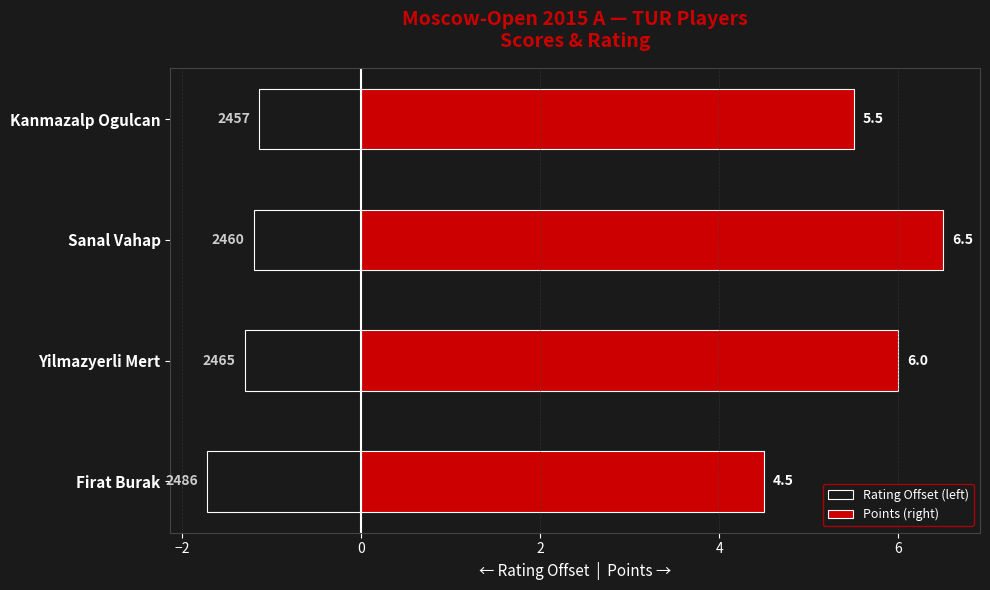

Reading left to right, list all the values displayed in this chart.

Rating Offset (left): -1.7	-1.3	-1.2	-1.1
Points (right): 4.5	6.0	6.5	5.5